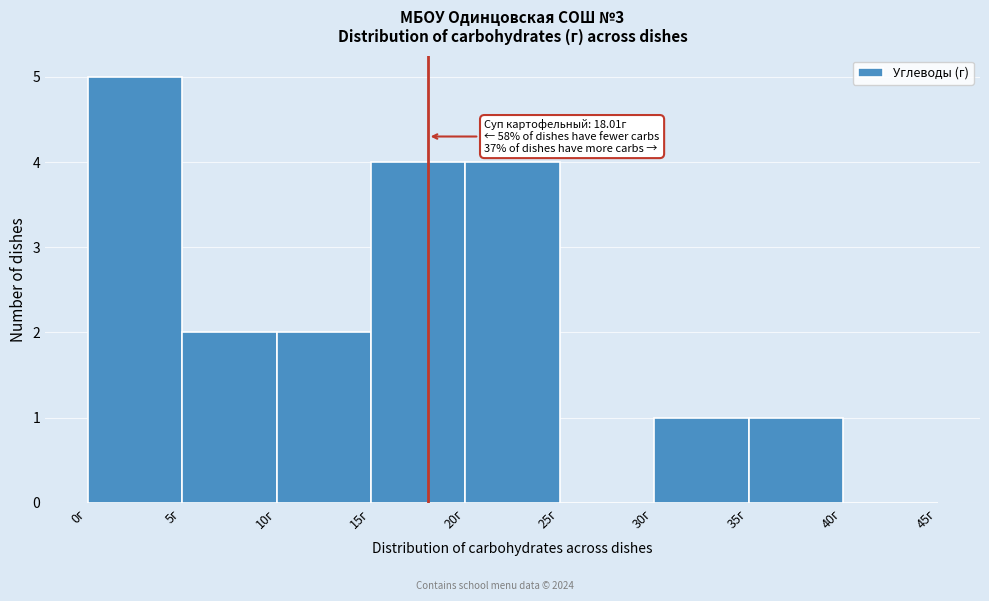

Which range on the x-axis has the tallest bar?

0 to 5